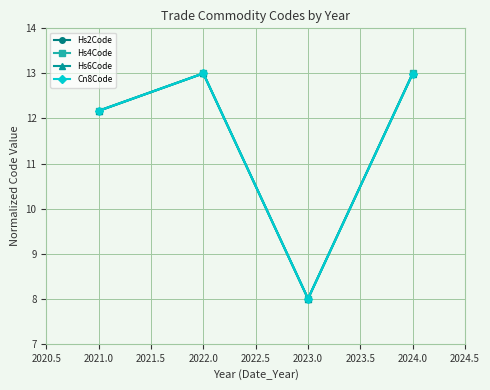

True or false: Hs6Code has more than 1 points higher than both neighbors.

False